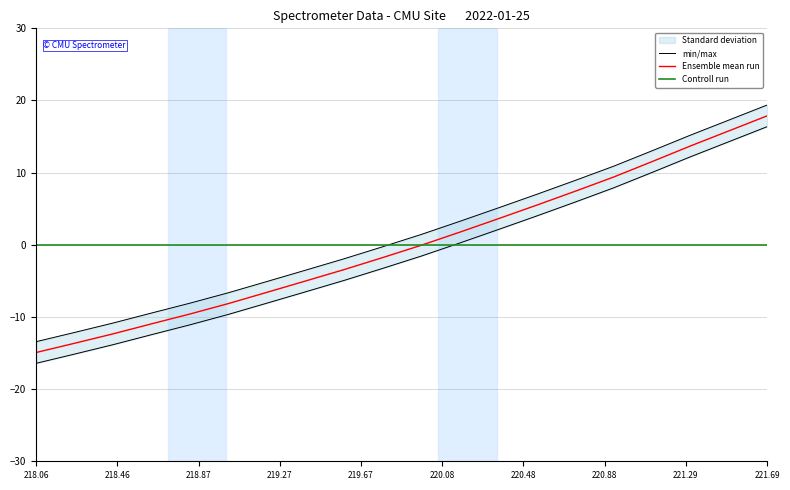

How many values are below 1?

10